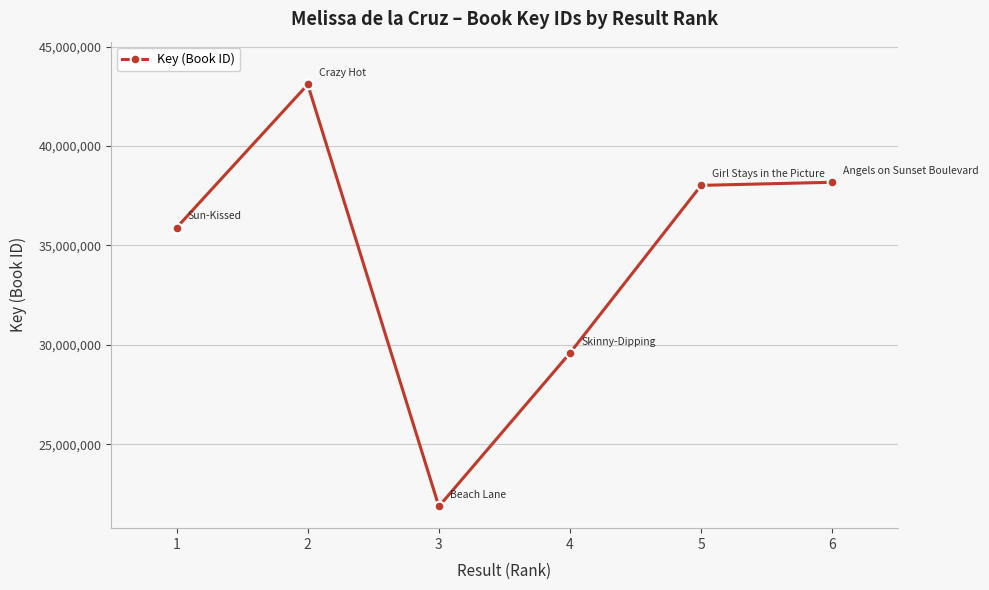

Where is the first local minimum?

3